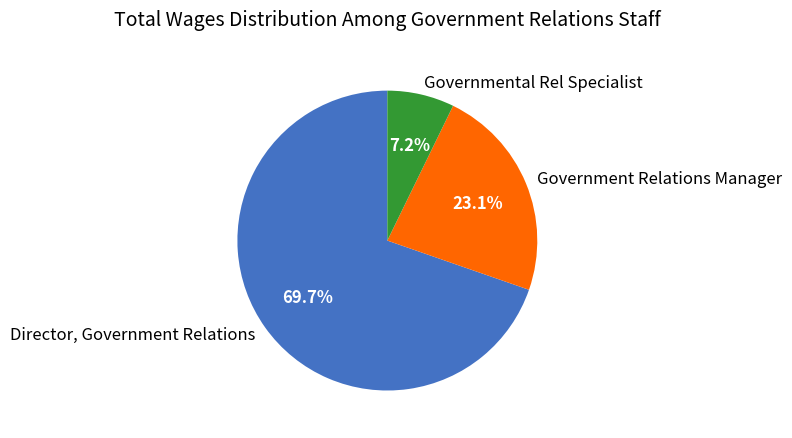

To the nearest percent, what percentage of the pie is Government Relations Manager?

23%